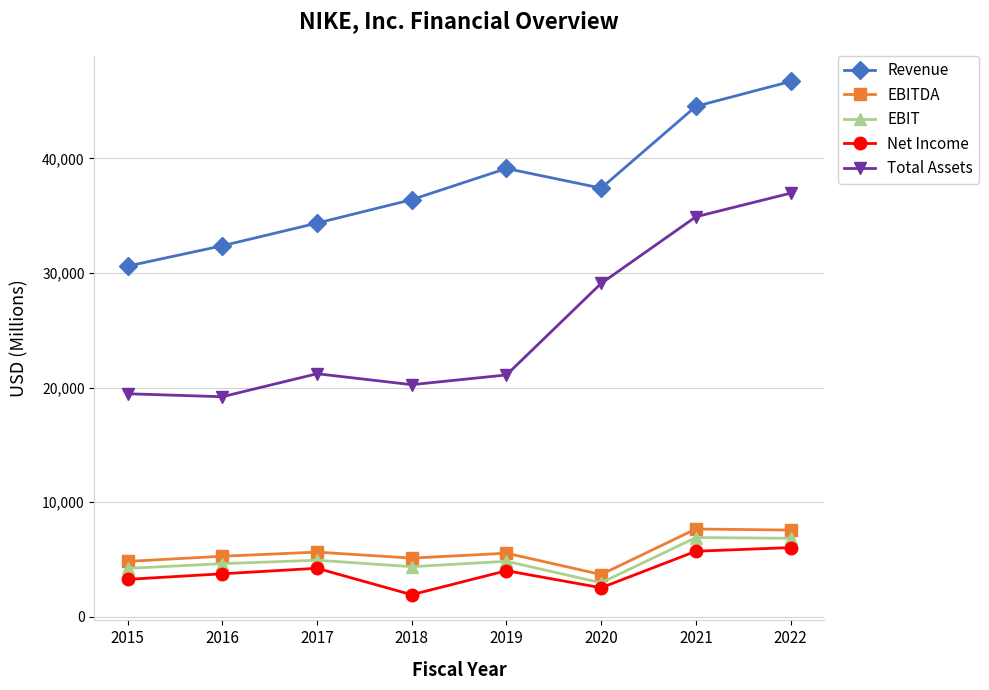

What is the value of the Total Assets point at the 4th from the left?

20257